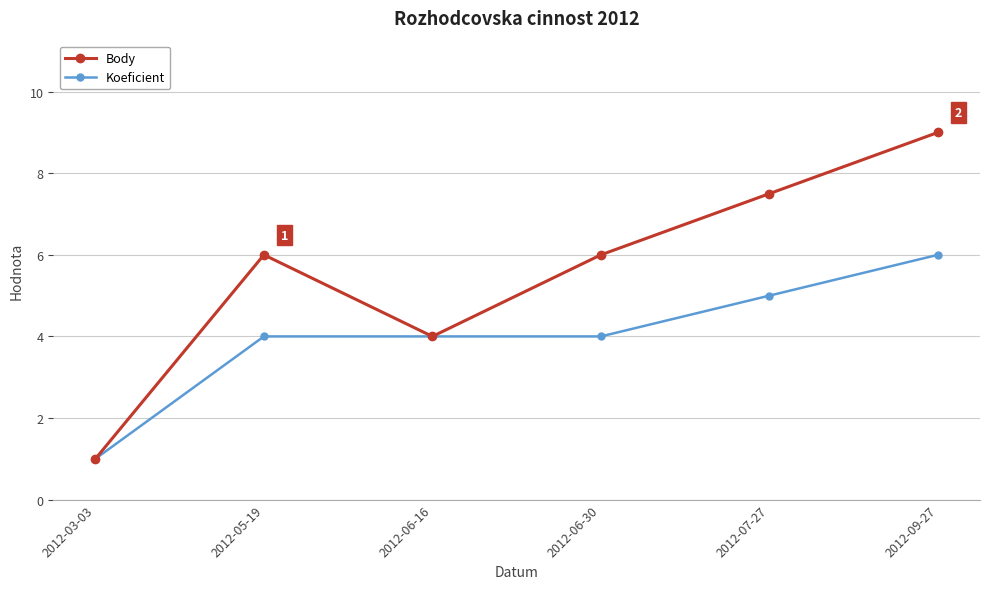

How many lines are shown in the chart?

2